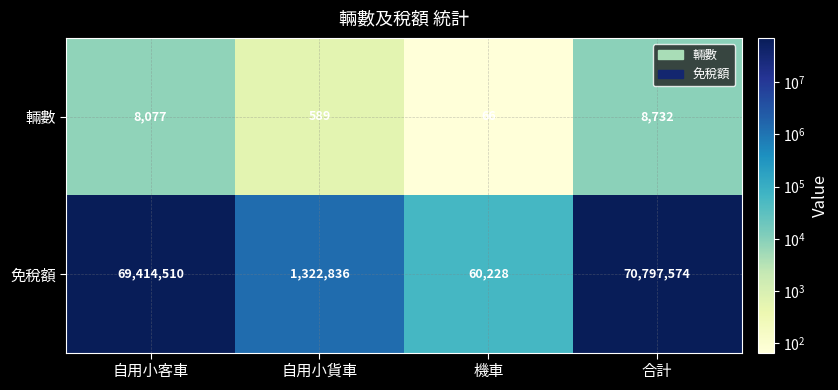

True or false: 免稅額 has a value of 70797574 at 合計.

True